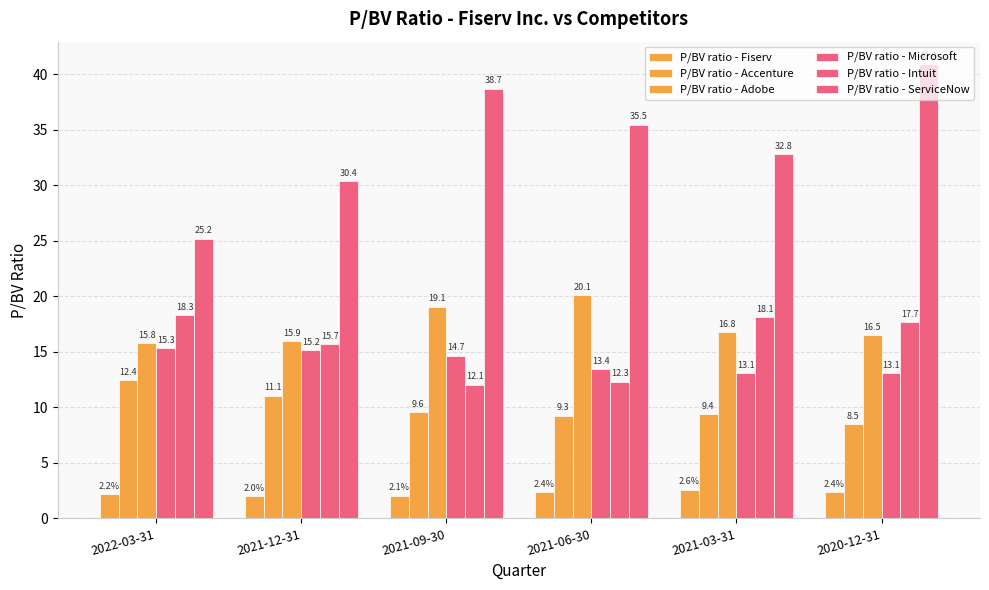

What is the label of the 4th bar from the right?

2021-09-30